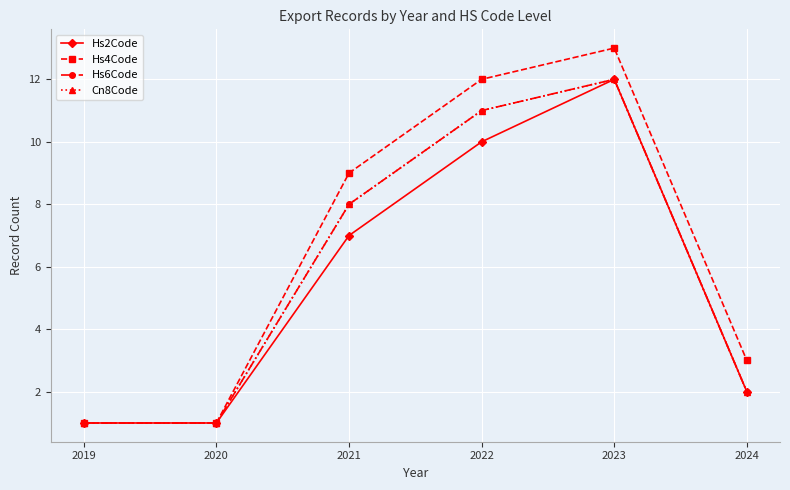

True or false: Hs4Code has more than 0 interior local peaks.

True